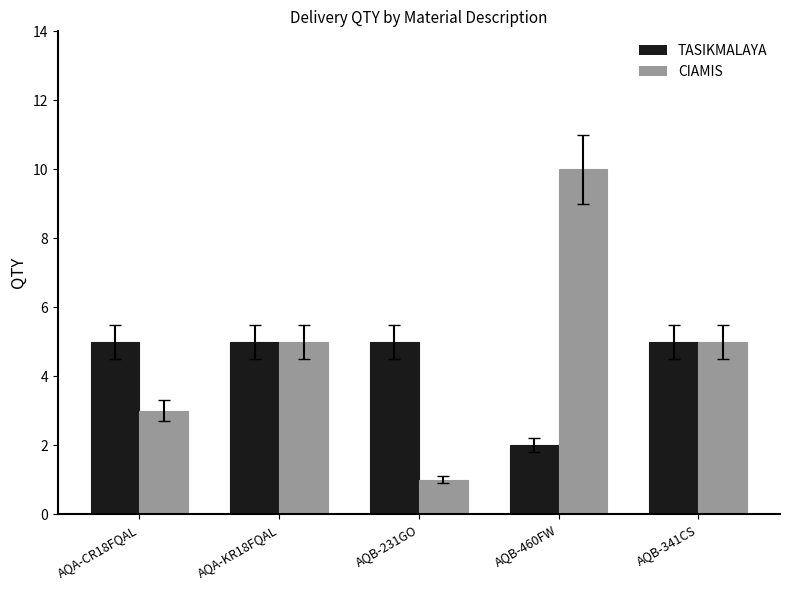

Read the TASIKMALAYA value at AQB-231GO.

5